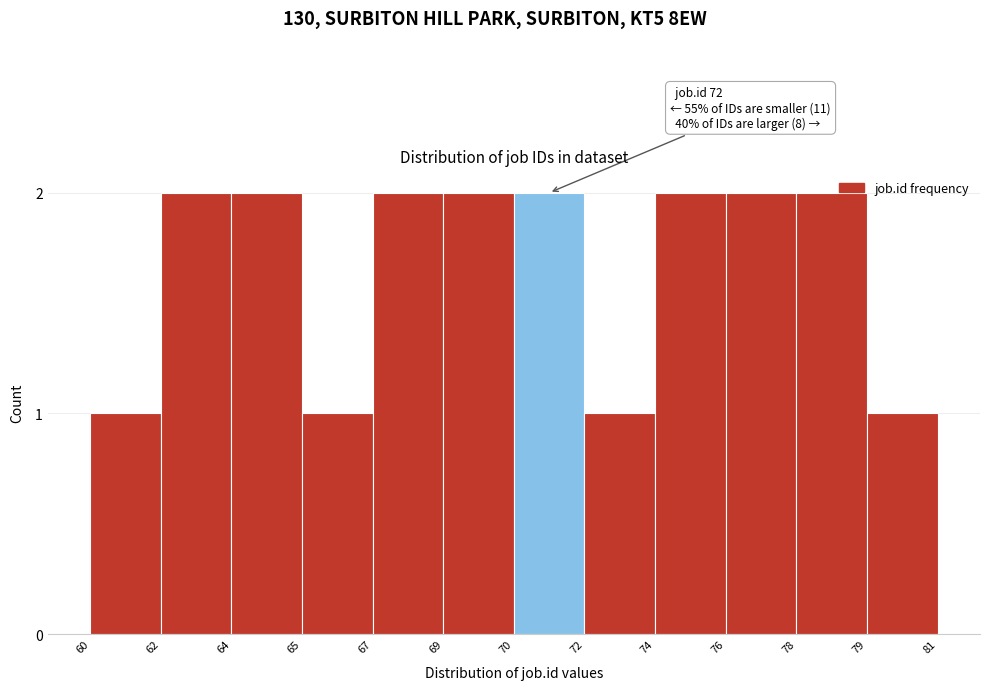

Reading left to right, transcribe all the data shown in this chart.

60=1	62=2	64=2	65=1	67=2	69=2	70=2	72=1	74=2	76=2	78=2	79=1